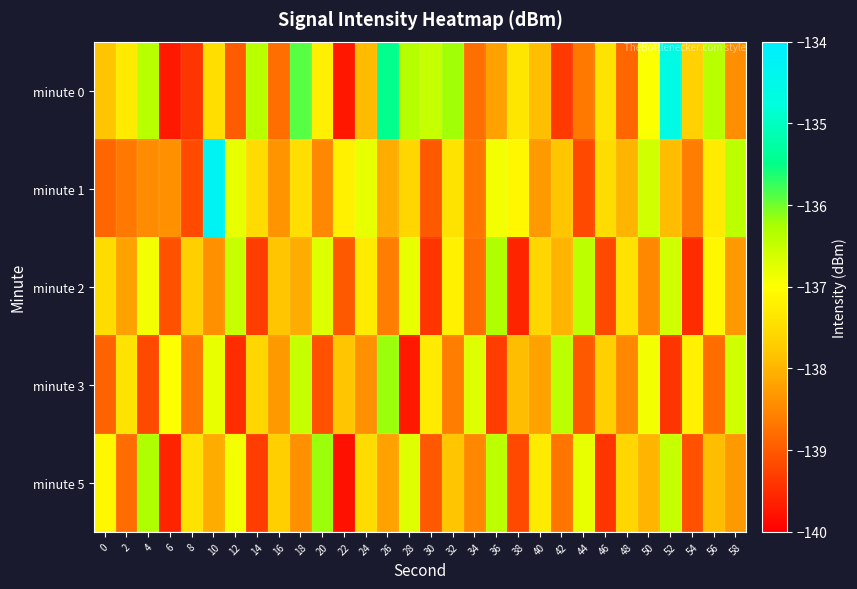

At which category is the sum across all series the highest?

52